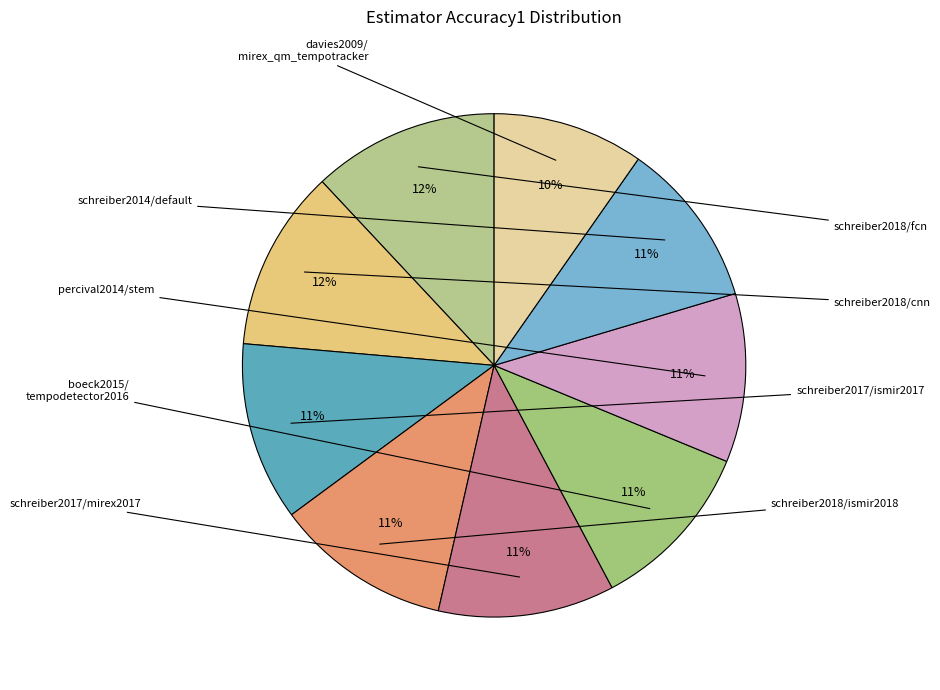

What is the smallest slice in the pie chart?

davies2009/mirex_qm_tempotracker